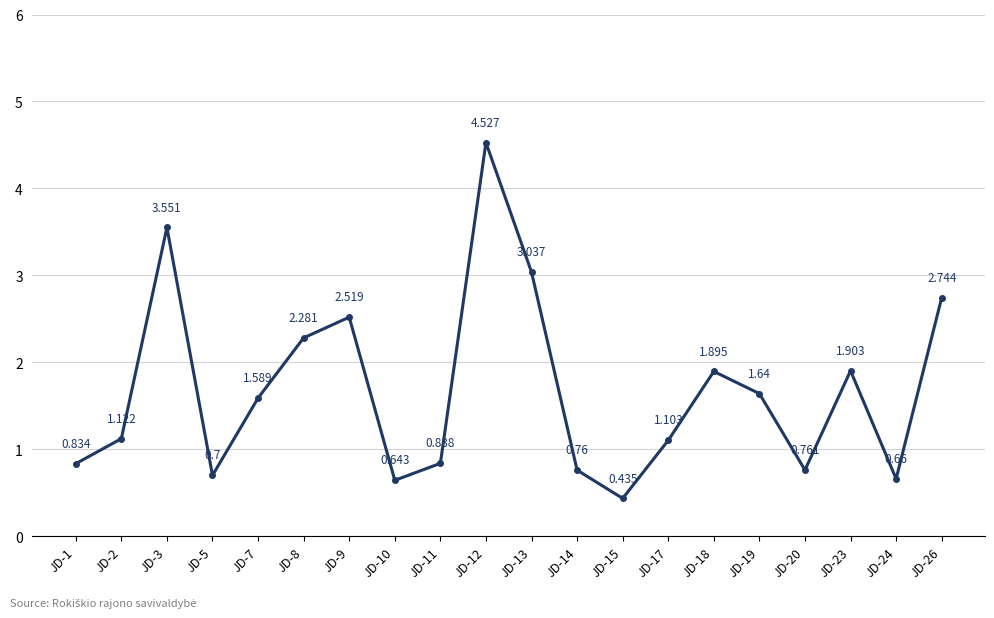

True or false: there are more than 1 points higher than both neighbors.

True